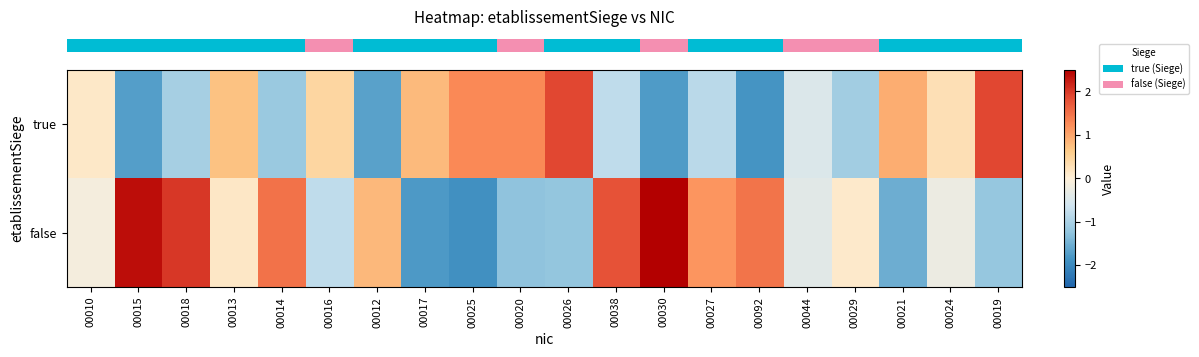

List the series in order of their peak value, highest first.

row_1, row_0